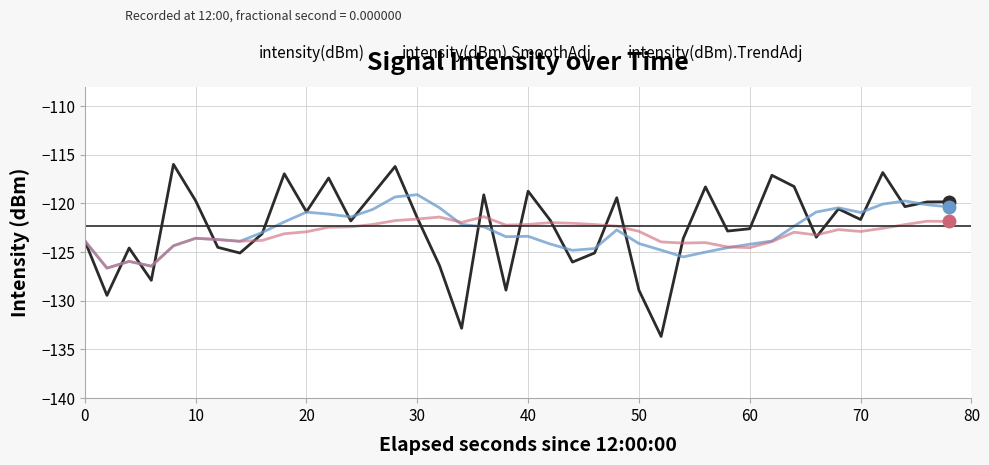

What is the maximum value shown in the chart?

-116.0